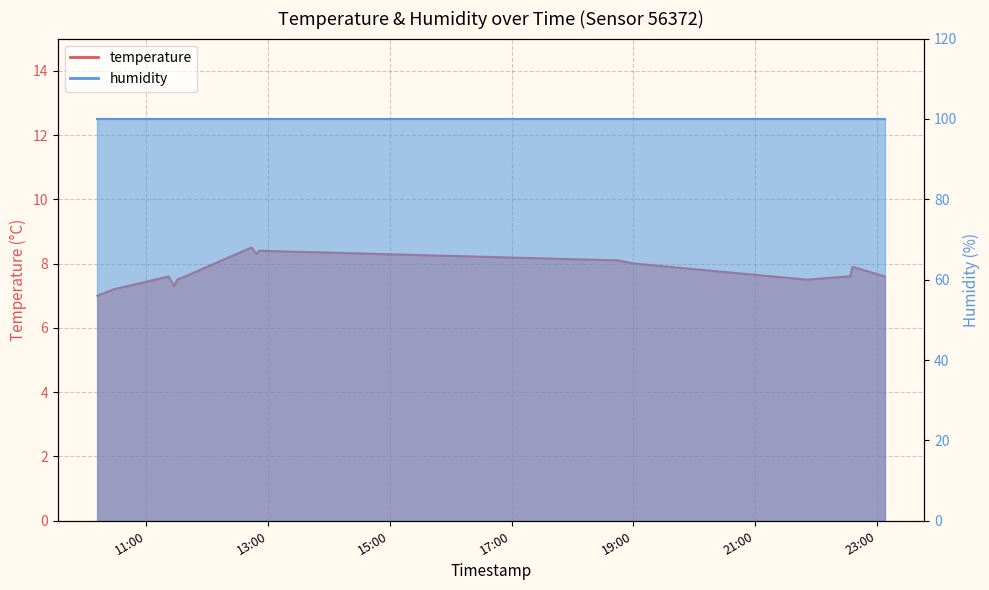

What is the maximum value shown in the chart?

8.5